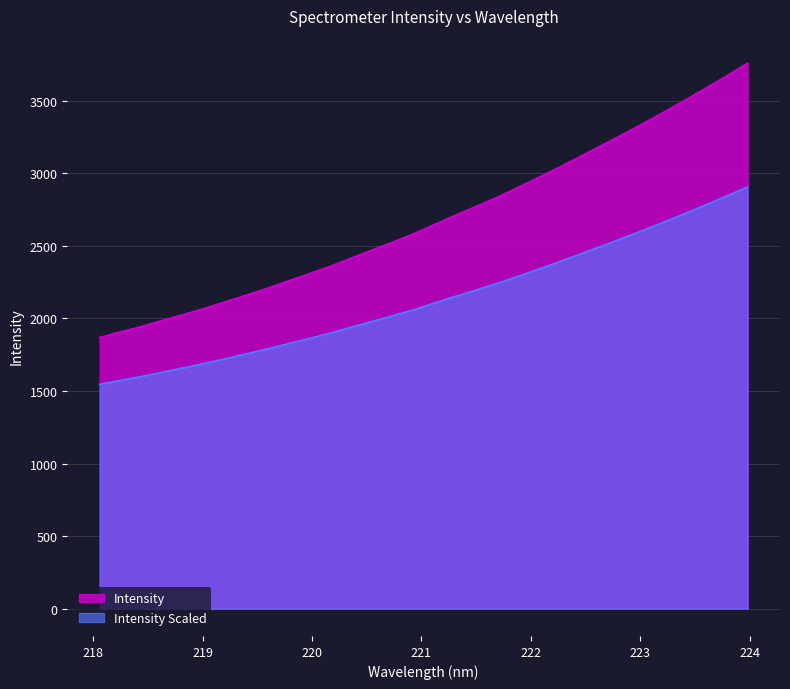

How many values are below 2104?

16